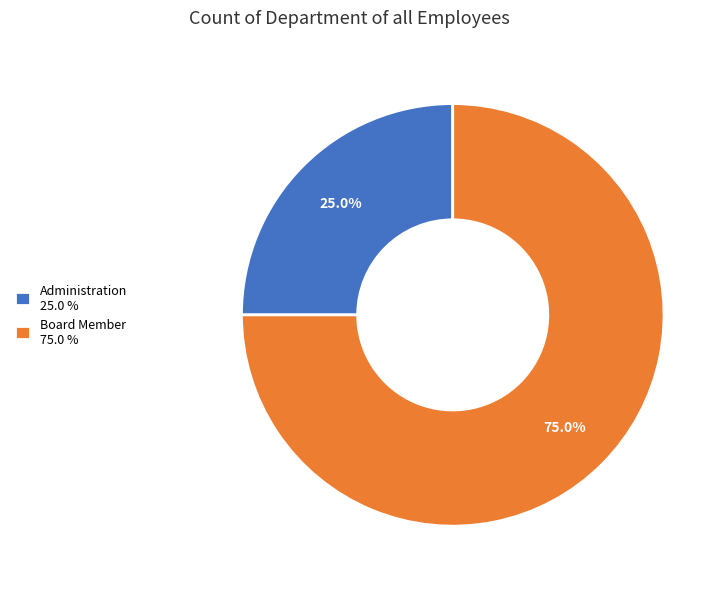

To the nearest percent, what percentage of the pie is Administration?

25%